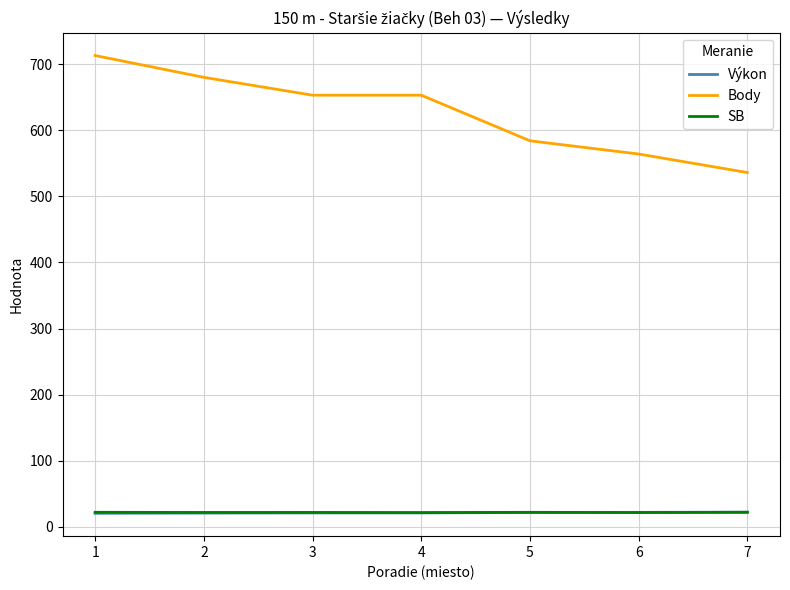

Which series has the widest spread of values?

Body